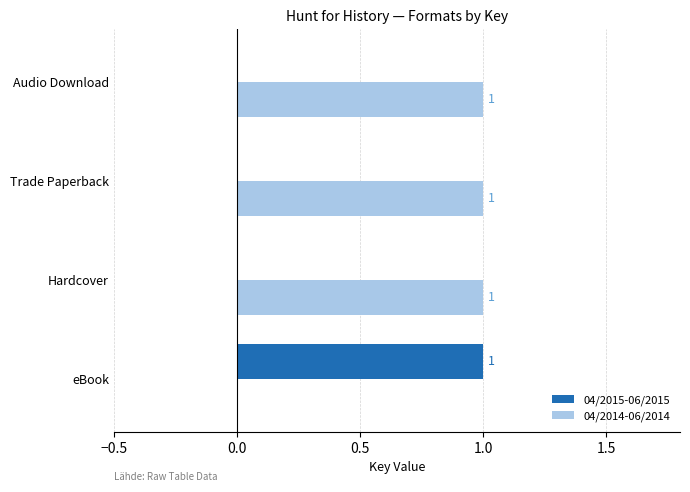

How many positive values does the 04/2014-06/2014 series have?

3